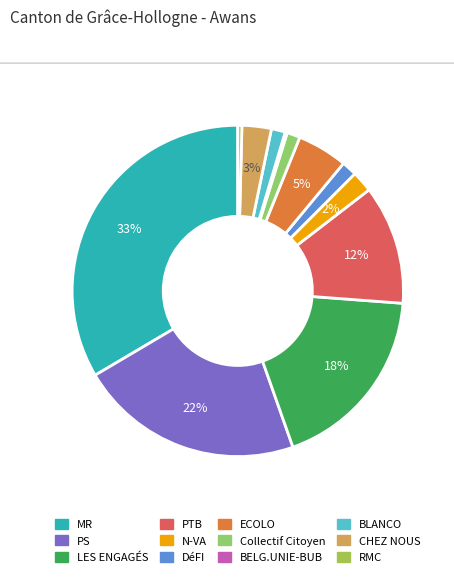

How many segments does this pie chart have?

12